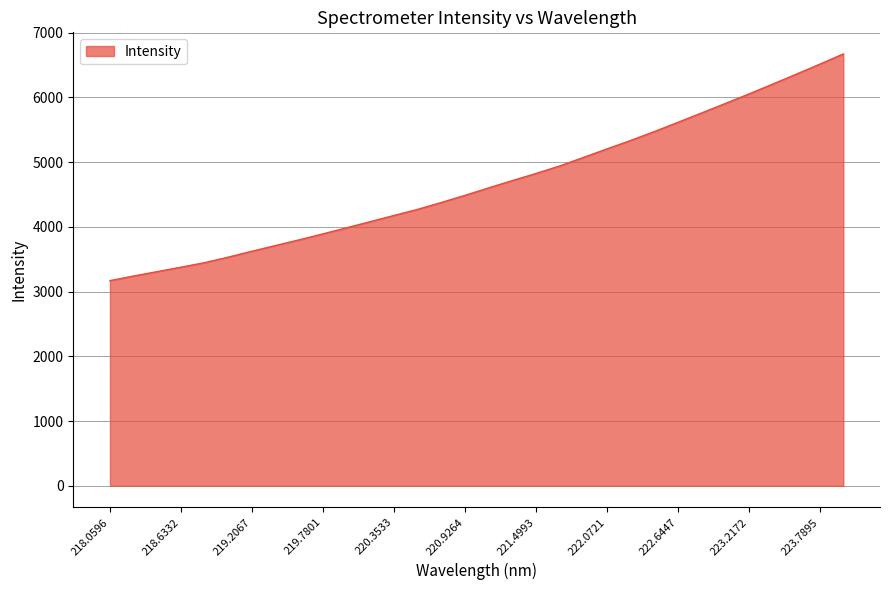

Does the chart display data point markers on the line(s)?

No